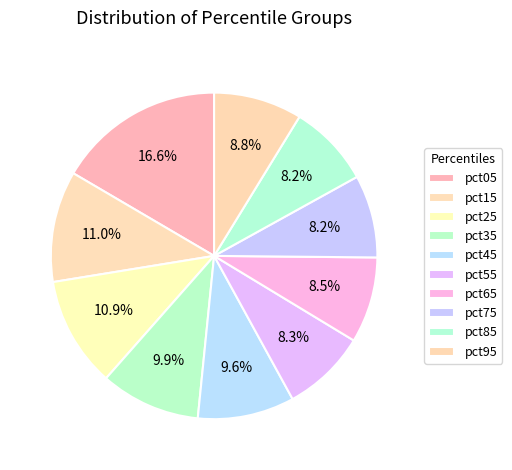

Which slice is the largest?

pct05